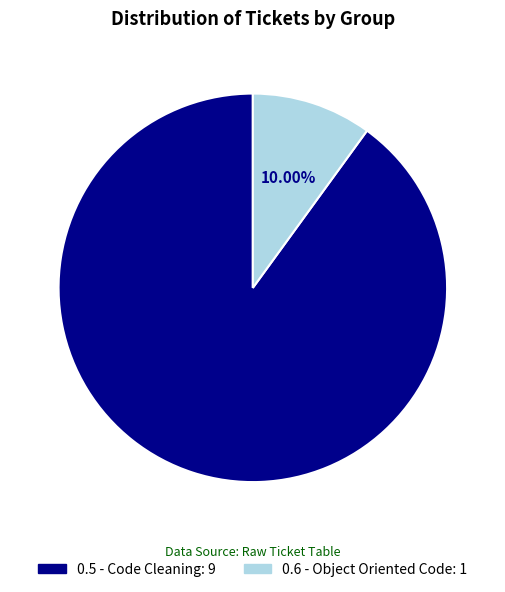

To the nearest percent, what is the average slice percentage?

50%